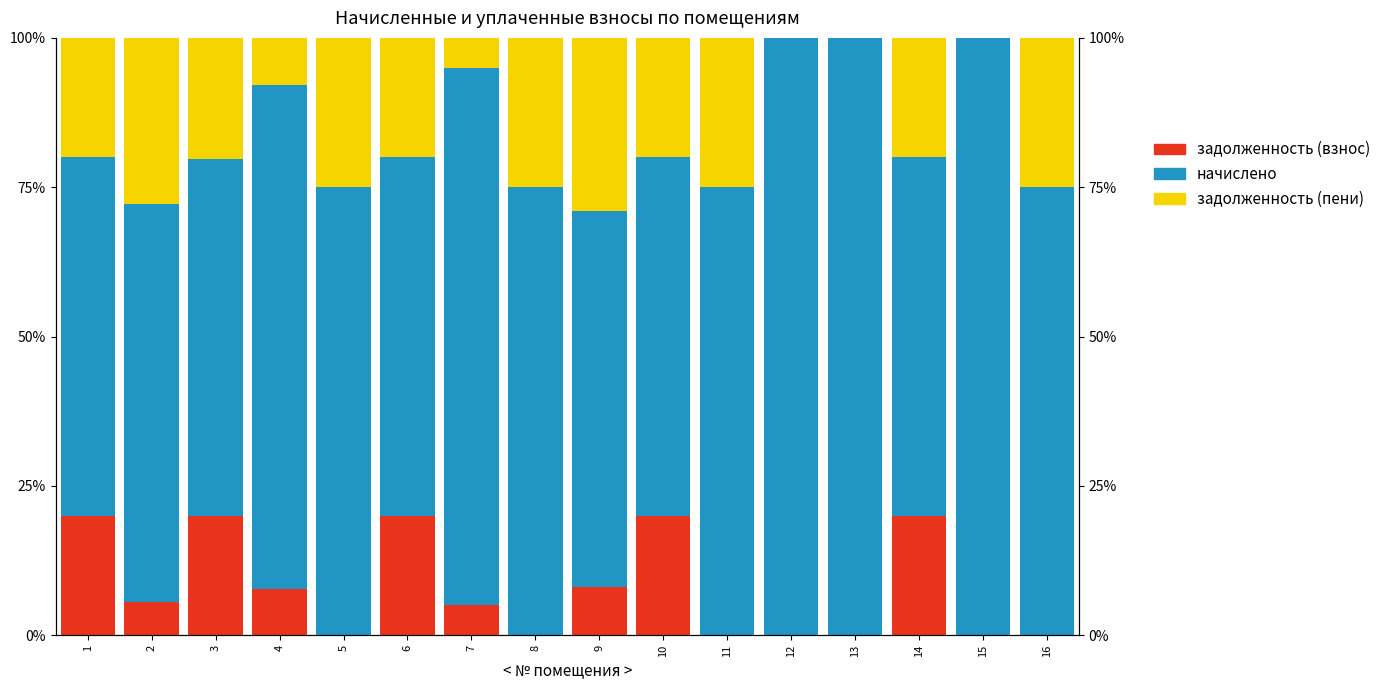

Reading left to right, what are all the values shown in this chart?

задолженность (взнос): 1=20.0	2=5.6	3=20.0	4=7.8	5=0.0	6=20.0	7=5.0	8=0.0	9=8.0	10=20.0	11=0.0	12=0.0	13=0.0	14=20.0	15=0.0	16=0.0
начислено: 1=60.0	2=66.6	3=59.9	4=84.3	5=75.0	6=60.0	7=90.0	8=75.0	9=63.0	10=60.0	11=75.0	12=100.0	13=100.0	14=60.0	15=100.0	16=75.0
задолженность (пени): 1=20.0	2=27.8	3=20.2	4=7.8	5=25.0	6=20.0	7=5.0	8=25.0	9=29.0	10=20.0	11=25.0	12=0.0	13=0.0	14=20.0	15=0.0	16=25.0